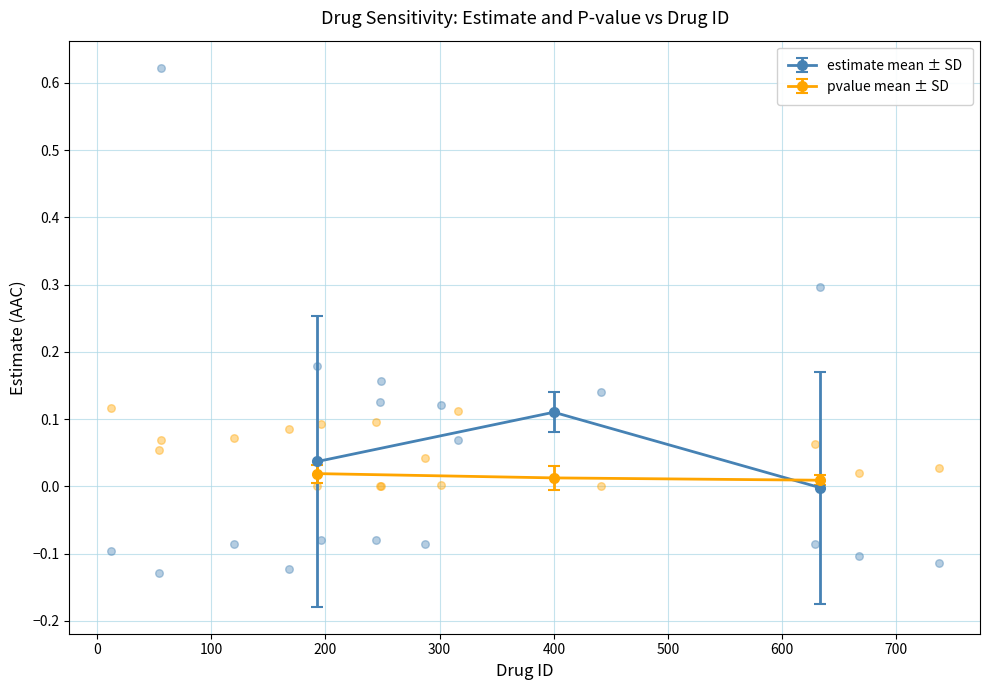

What is the total value across all series at 737?

-0.1